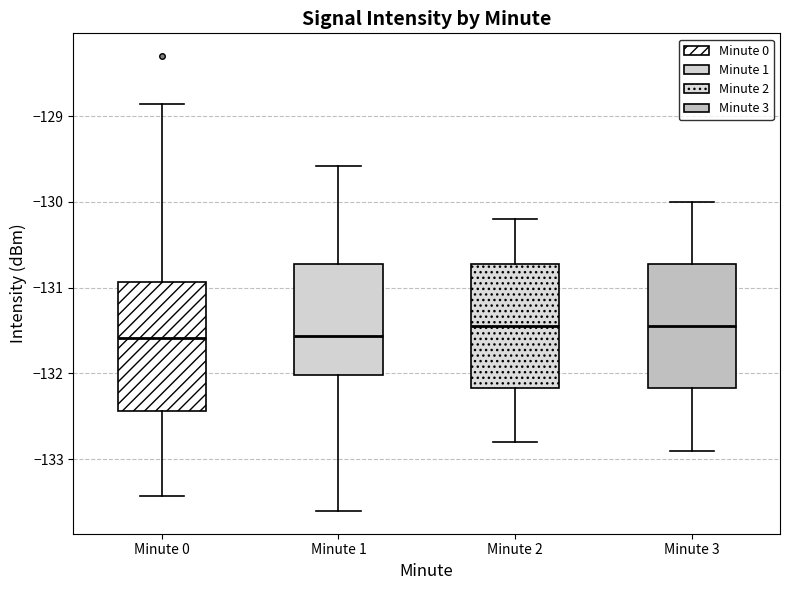

Reading left to right, transcribe this box plot: for each box, give where its median line is, the range the box spans, and where its two whiskers end, as read against the y-axis. The values are not printed on the chart, so give them approximately, as read against the axis.

Minute 0: median -131.6, box -132.4 to -130.9, whiskers -133.4 to -128.9
Minute 1: median -131.6, box -132.0 to -130.7, whiskers -133.6 to -129.6
Minute 2: median -131.4, box -132.2 to -130.7, whiskers -132.8 to -130.2
Minute 3: median -131.4, box -132.2 to -130.7, whiskers -132.9 to -130.0